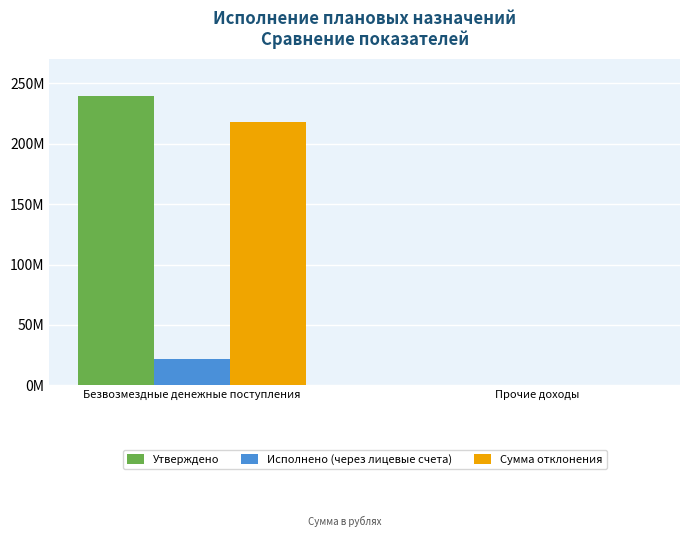

The Утверждено series shows 4366.4 at Прочие доходы. True or false?

False